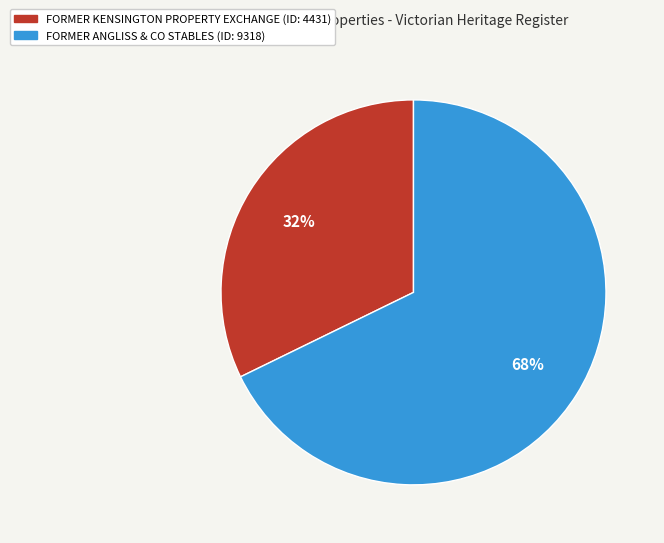

The FORMER ANGLISS & CO STABLES slice represents 68% of the pie. True or false?

True